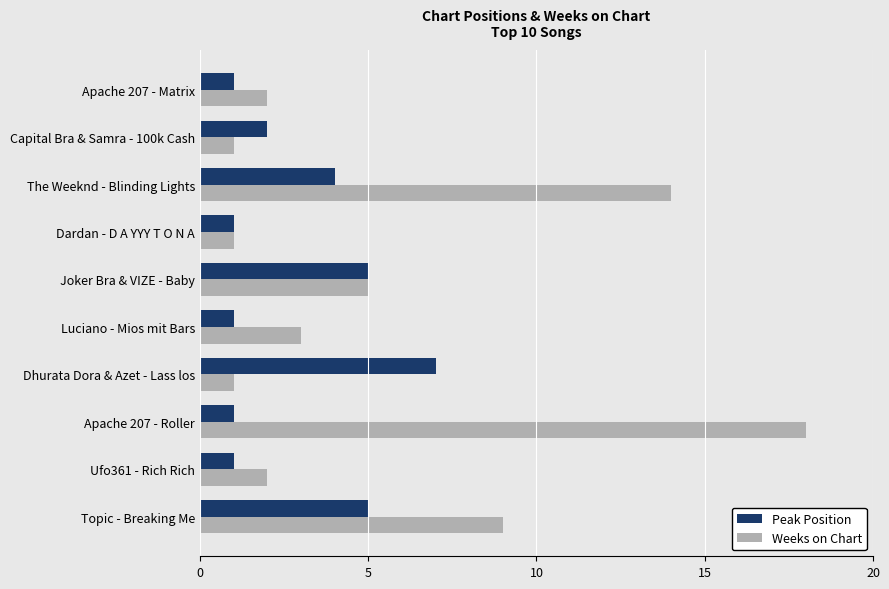

Rank the series by their average value, from lowest to highest.

Peak Position, Weeks on Chart